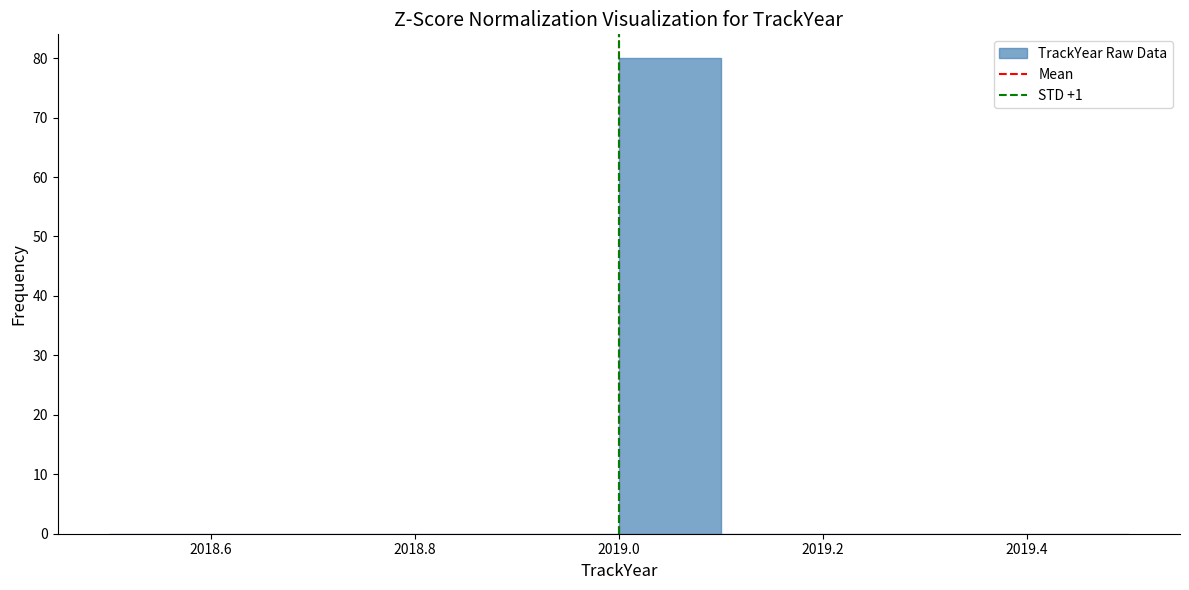

Which range on the x-axis has the tallest bar?

2019.0 to 2019.1